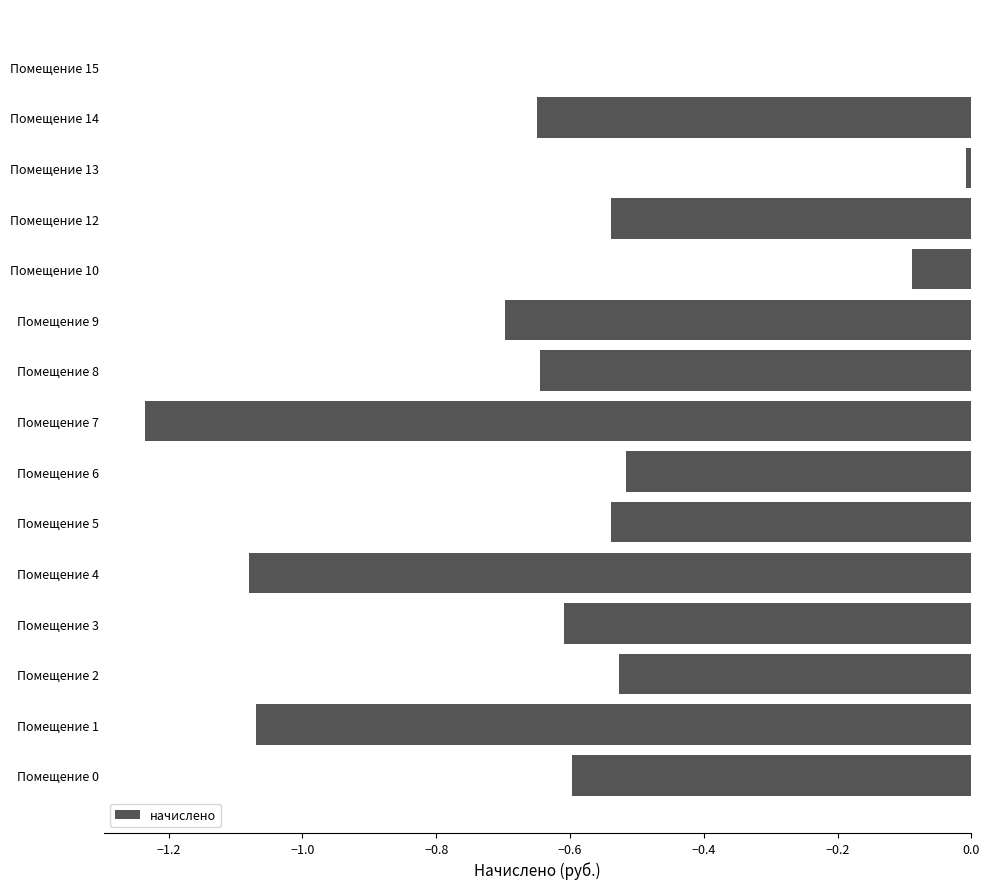

The value at Помещение 14 is -0.6. True or false?

True